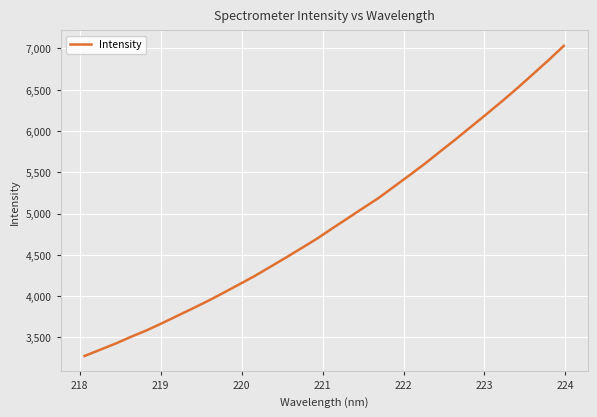

What is the smallest value displayed?

3275.0